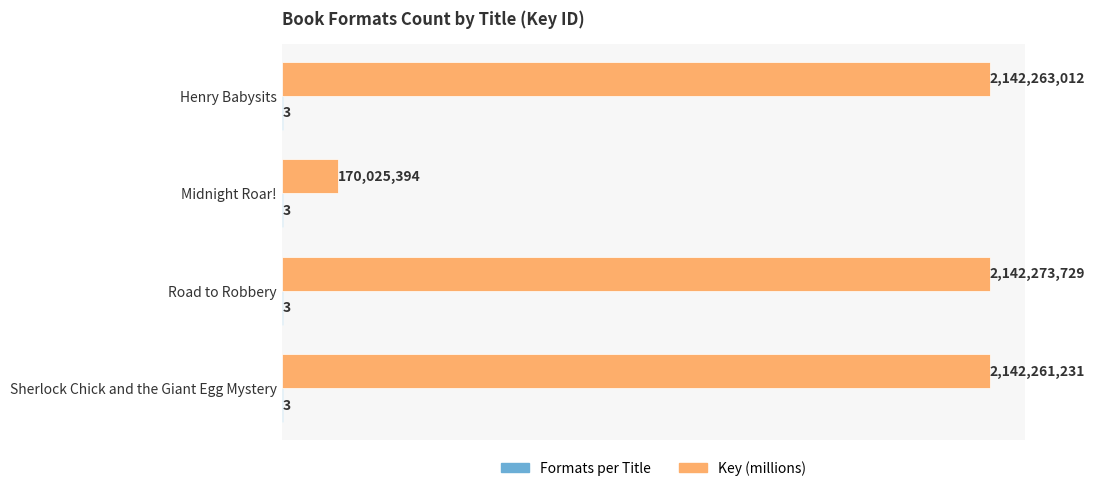

What is the maximum value shown in the chart?

2142.3